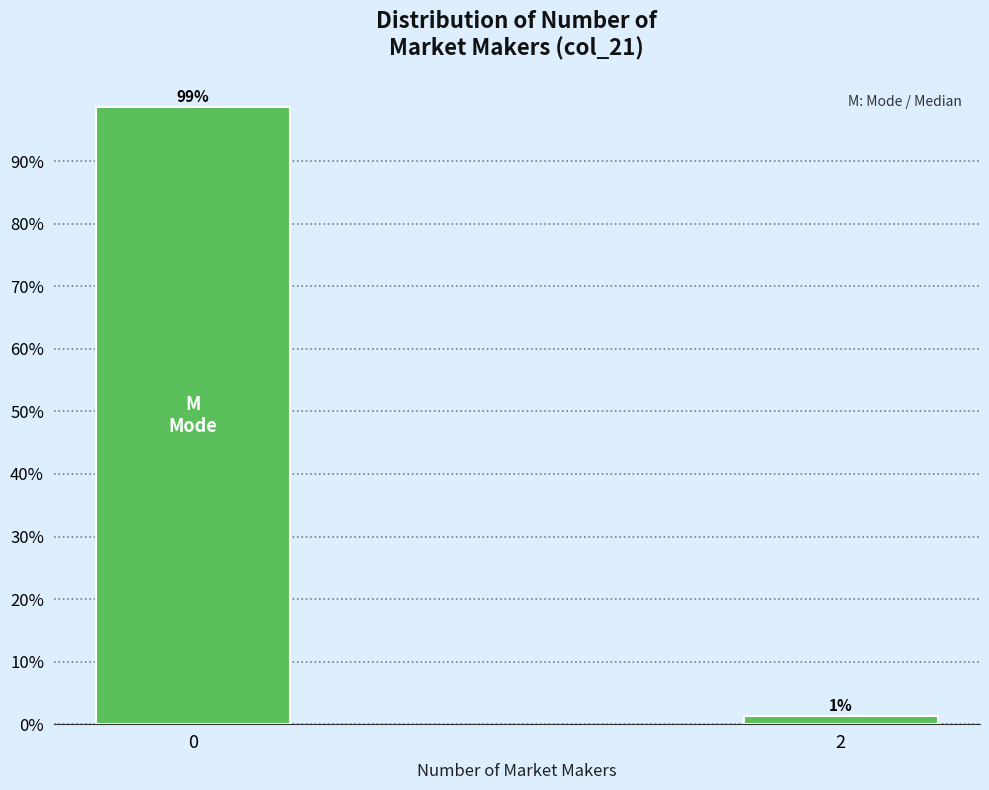

Rank the categories by value from highest to lowest.

0, 2